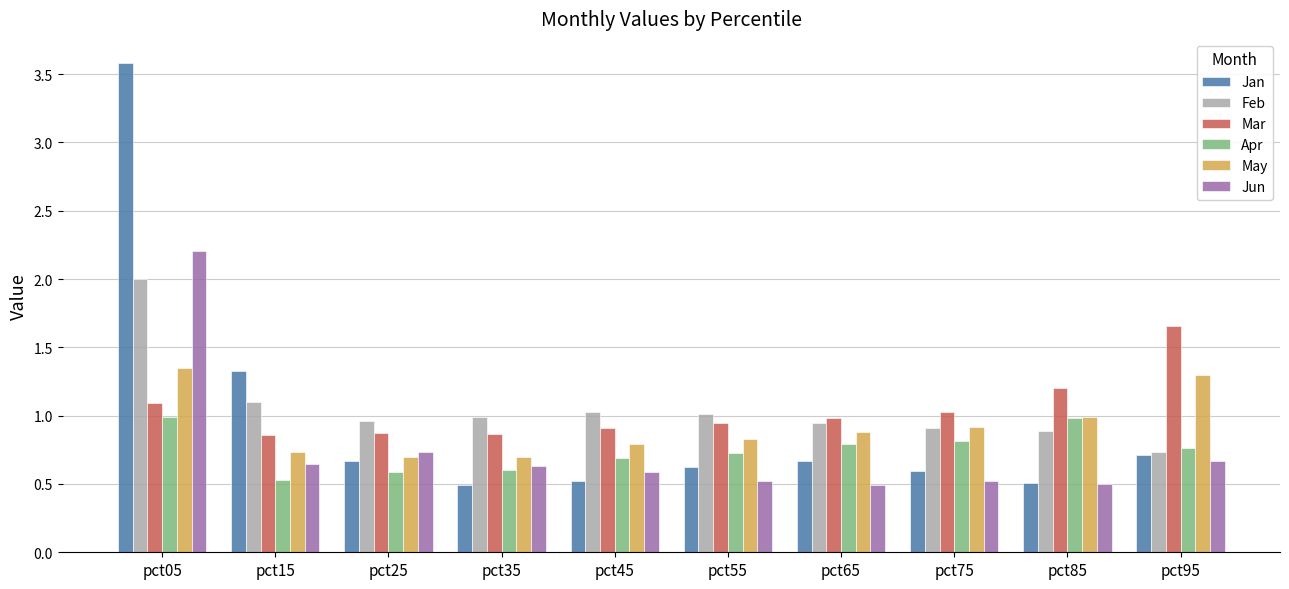

At which label does Jun reach its peak?

pct05